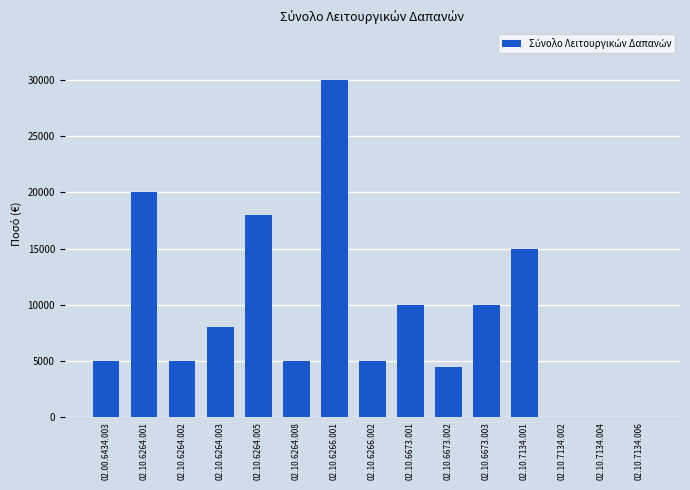

The value at 02.10.6264.001 is 9816. True or false?

False